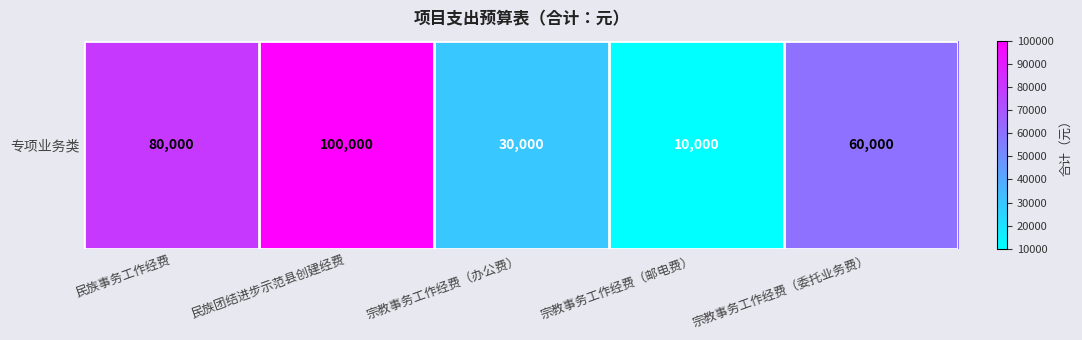

Where does the data first go above 60000?

民族事务工作经费